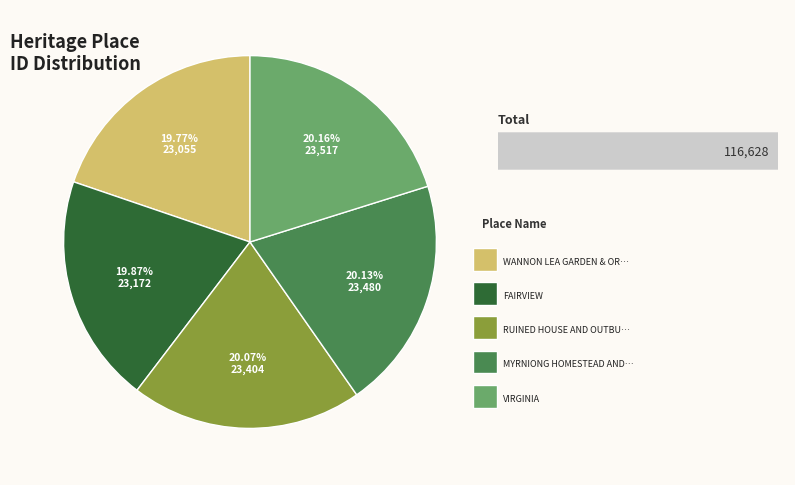

Does any single category account for the majority?

No